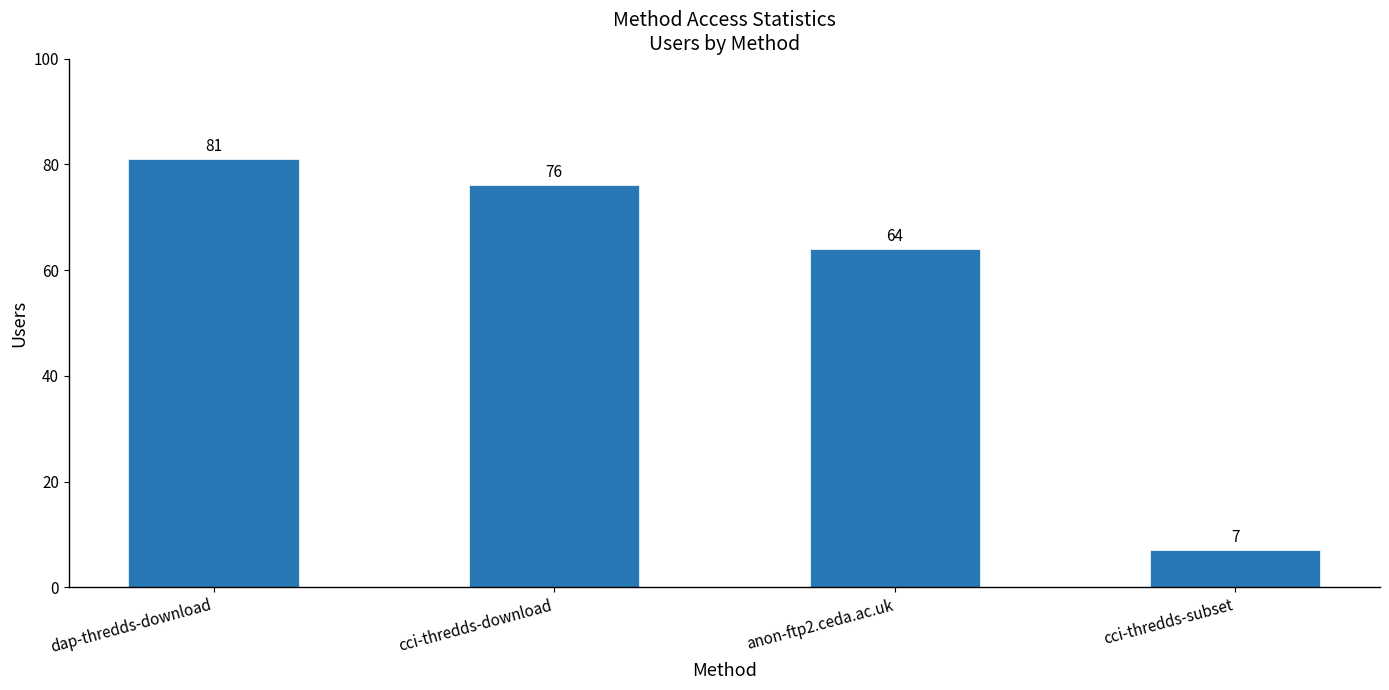

Between cci-thredds-download and anon-ftp2.ceda.ac.uk, which is larger?

cci-thredds-download